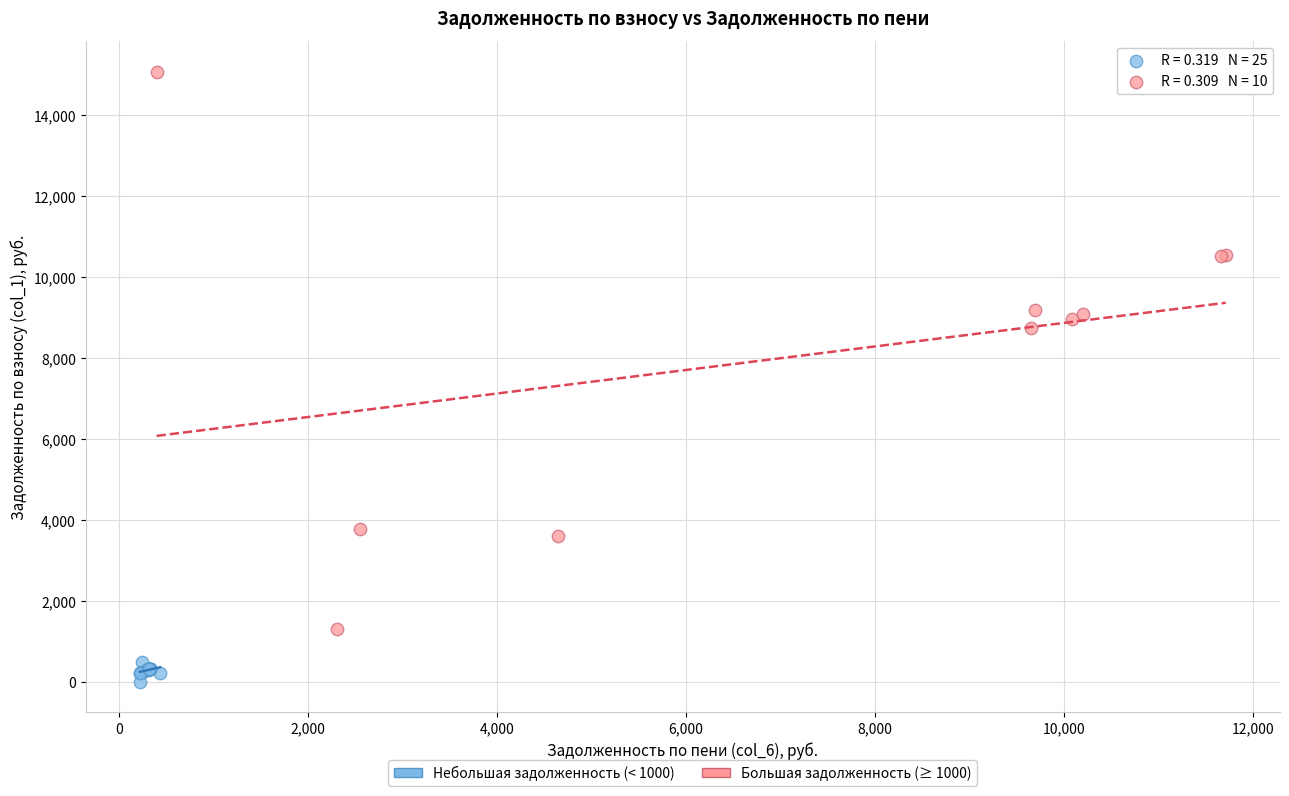

Which series reaches the maximum Y coordinate?

Большая задолженность (≥ 1000)